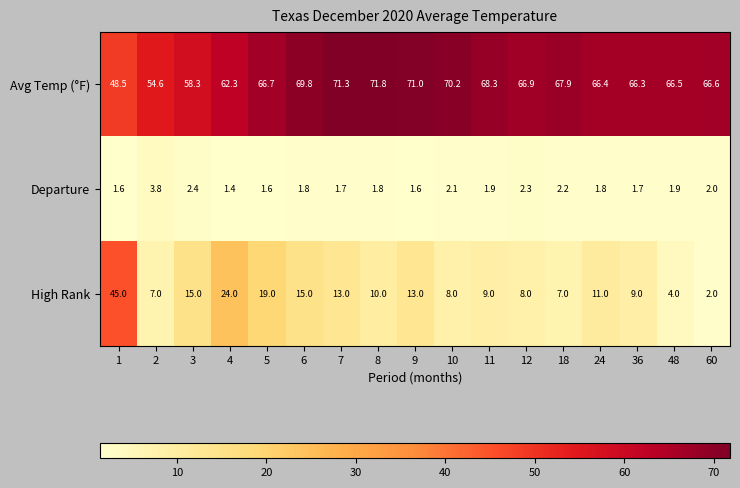

What is the average value of the Departure series?

2.0